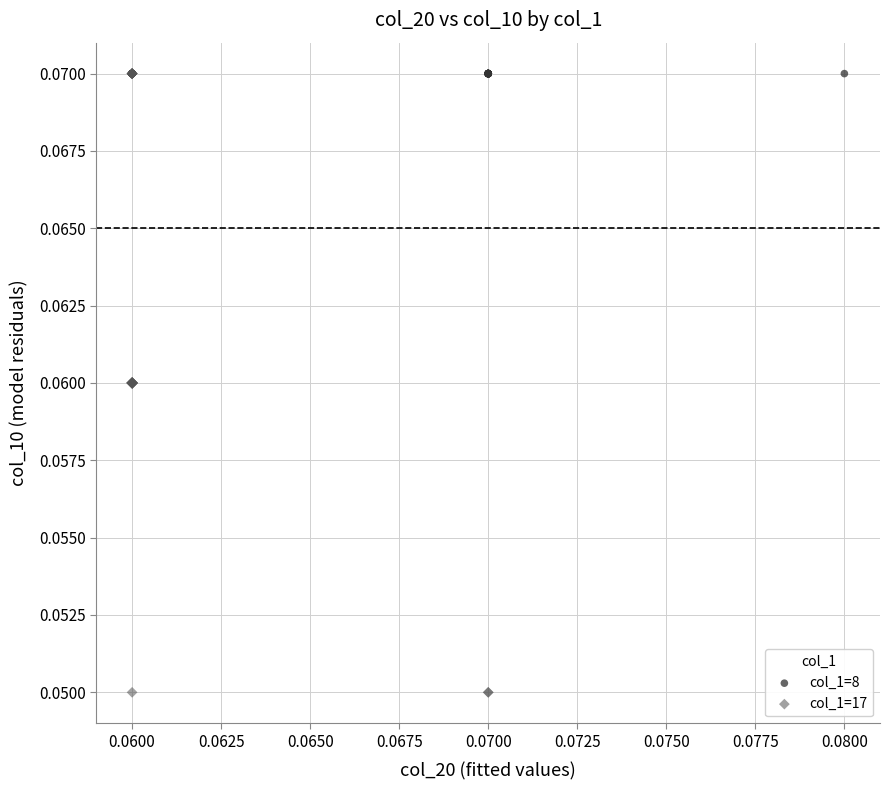

Which series has the largest Y range (max minus min)?

col_1=17